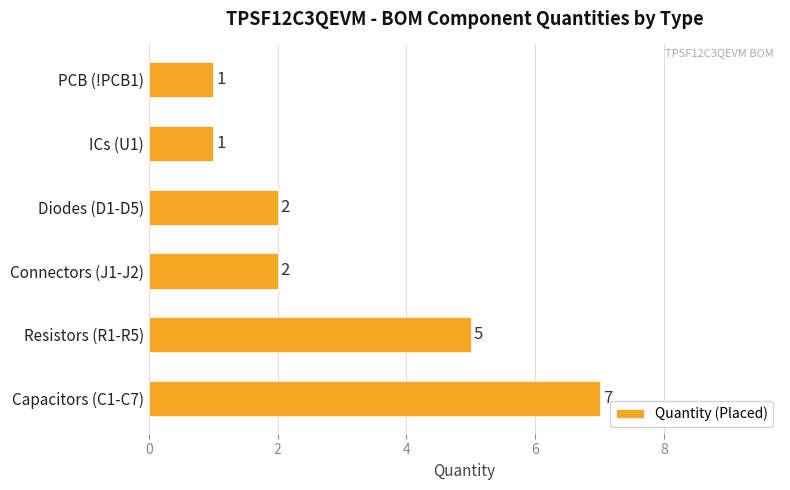

How many bars are there in total?

6